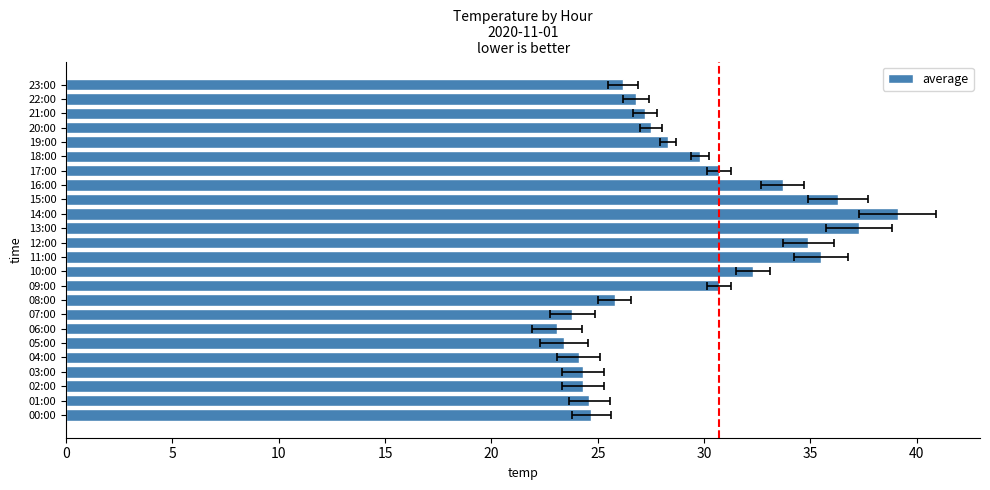

Reading right to left, transcribe all the data shown in this chart.

26.2	26.8	27.2	27.5	28.3	29.8	30.7	33.7	36.3	39.1	37.3	34.9	35.5	32.3	30.7	25.8	23.8	23.1	23.4	24.1	24.3	24.3	24.6	24.7